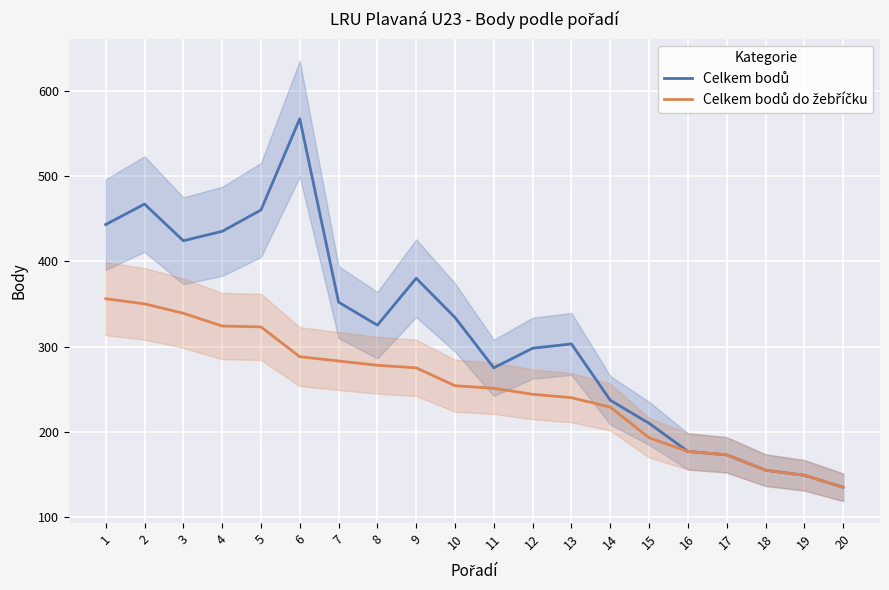

How many interior local peaks does the Celkem bodů series have?

4